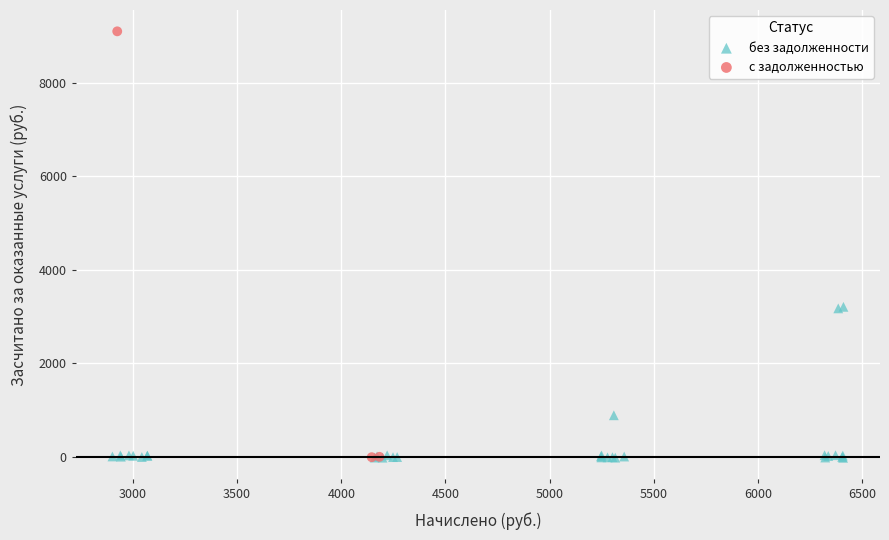

Which series has the widest spread of Y values?

с задолженностью